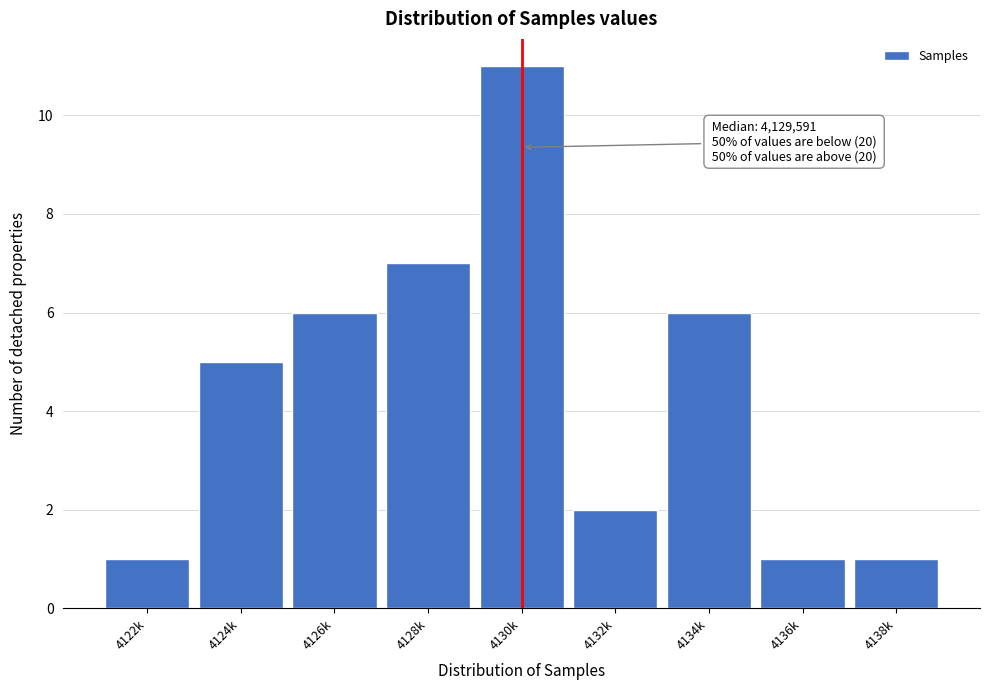

Reading left to right, what are all the values shown in this chart?

1	5	6	7	11	2	6	1	1